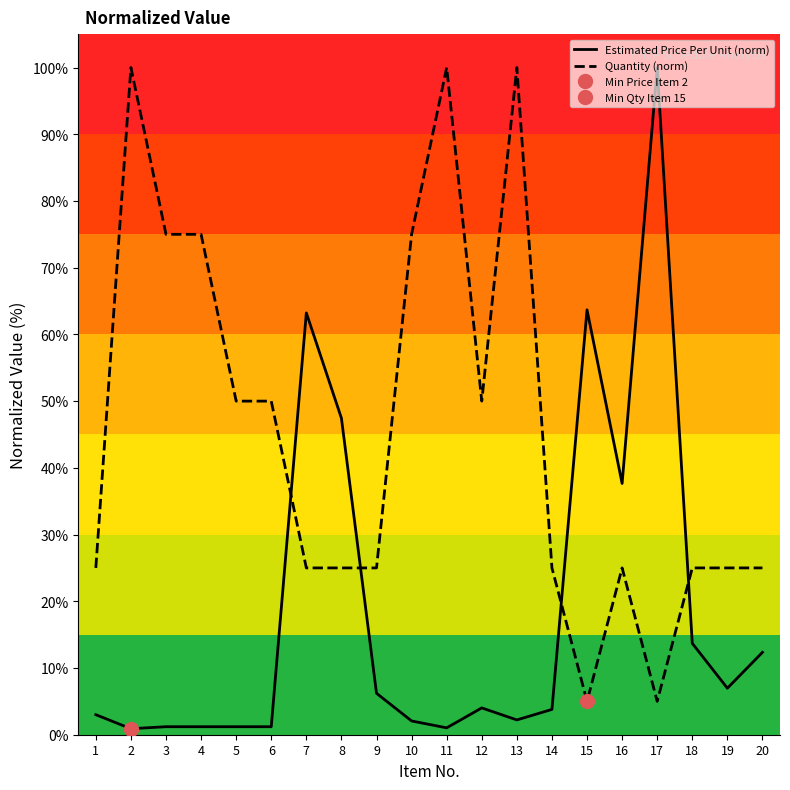

Count the Quantity (norm) values in the range 25 to 75.

15